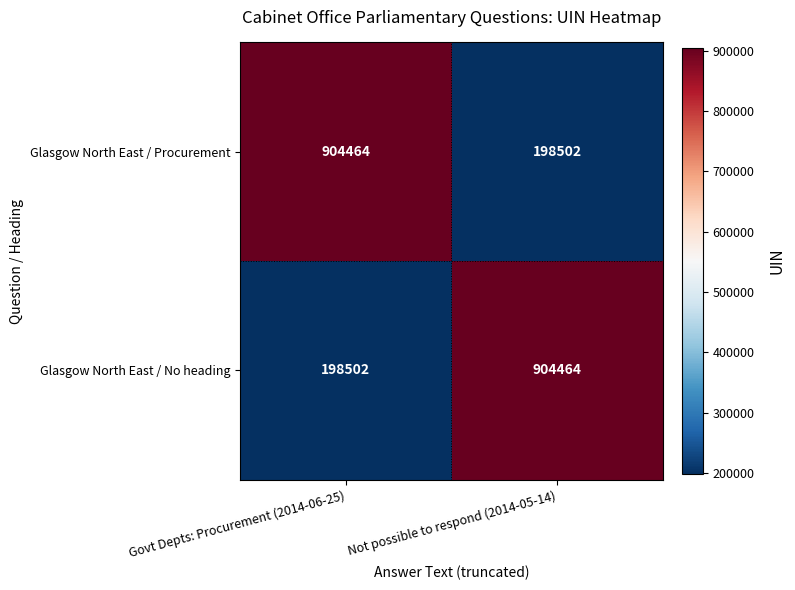

Where is Glasgow North East / No heading nearest to the value 551483?

Govt Depts: Procurement (2014-06-25)